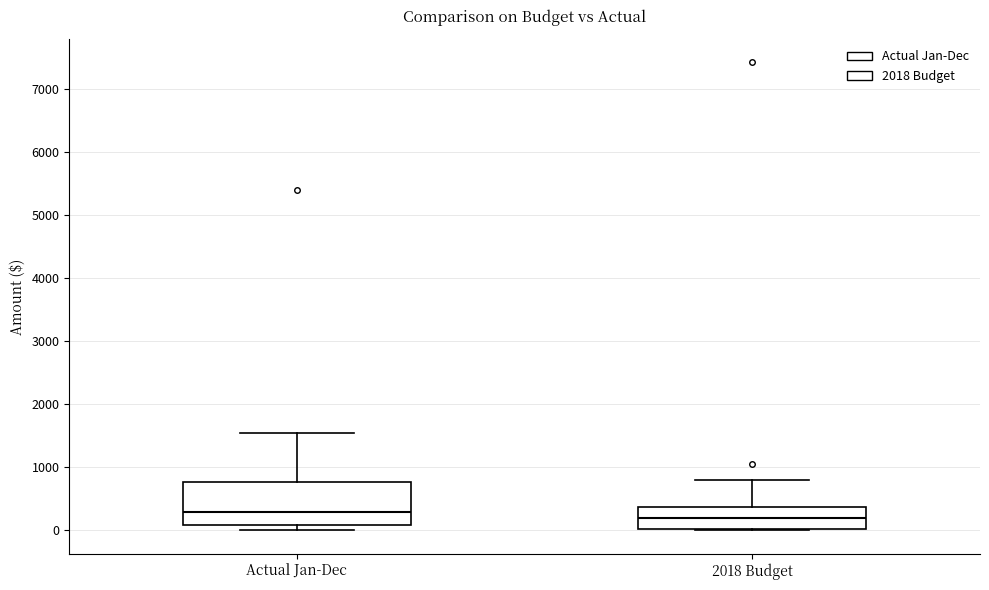

Reading left to right, read every box against the y-axis: the position of its median line, the range the box covers, and the ends of its whiskers. The values are not printed on the chart, so give them approximately, as read against the axis.

Actual Jan-Dec: median 300, box 100 to 800, whiskers 0 to 1500
2018 Budget: median 200, box 0 to 400, whiskers 0 to 800